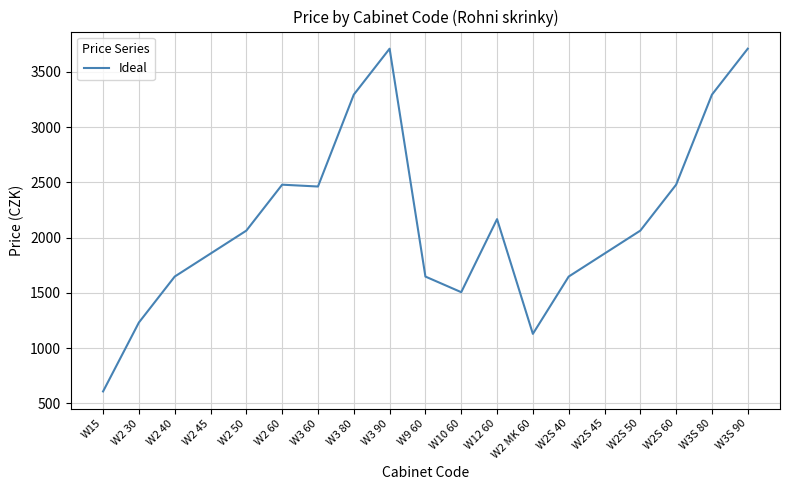

The chart shows a value of 2479.2 at W2S 60. True or false?

True